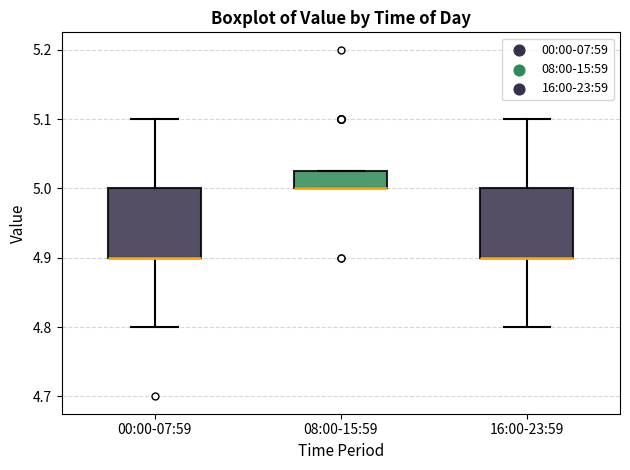

Where does the upper whisker of the box for 00:00-07:59 end on the y-axis? The values are not printed on the chart, so give them approximately, as read against the axis.

5.10